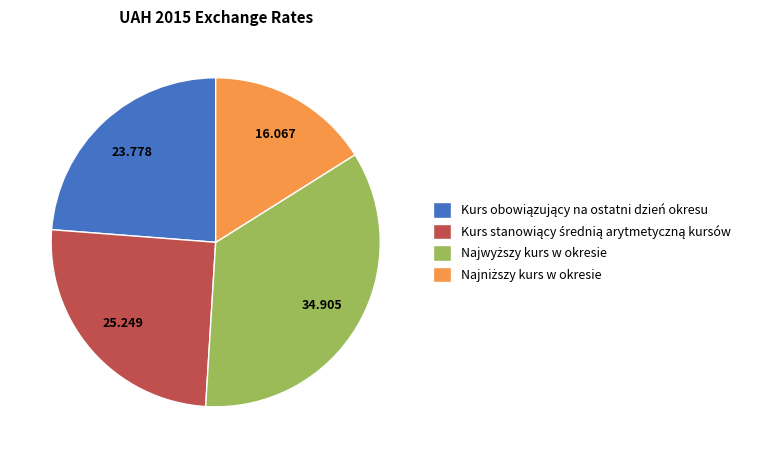

Is there a majority slice in this chart?

No